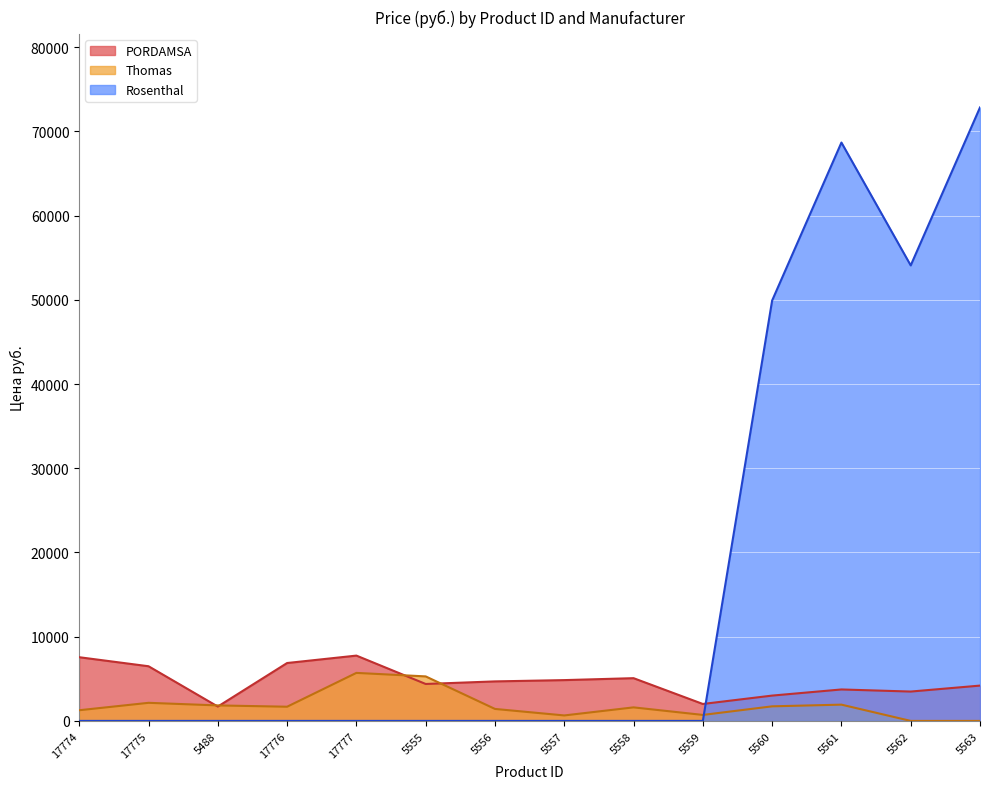

Rank the series by their maximum value, from lowest to highest.

Thomas, PORDAMSA, Rosenthal